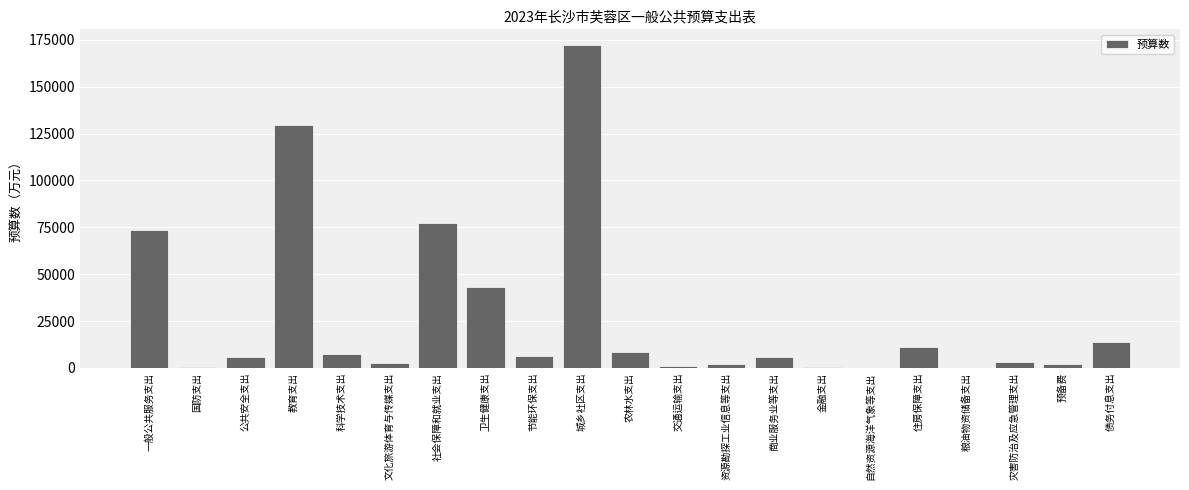

What is the sum of all values?

567228